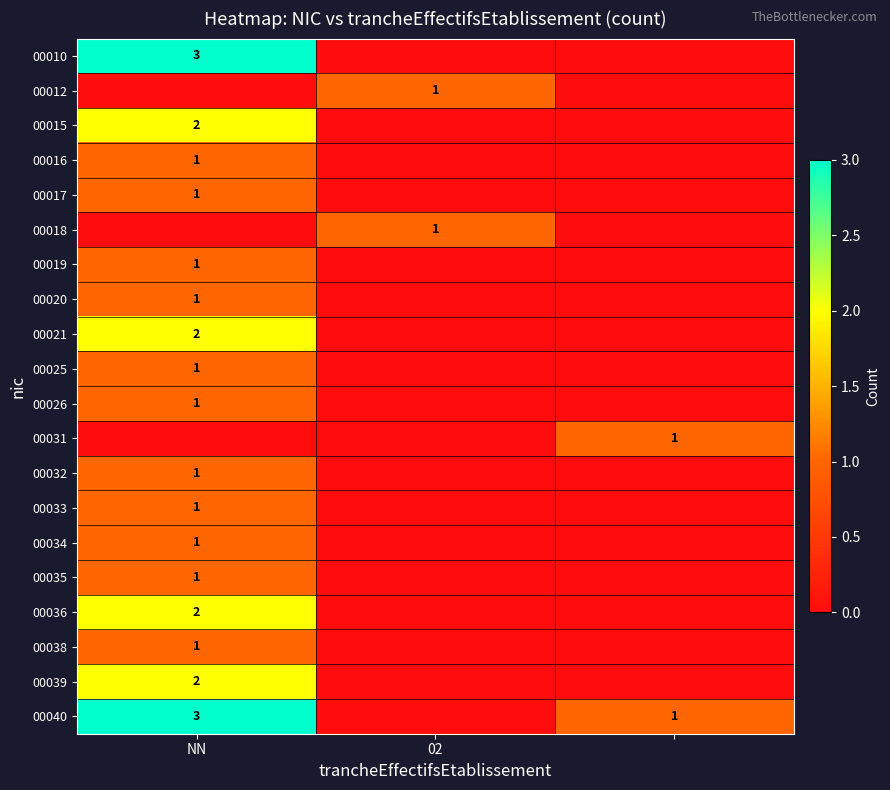

True or false: 00033 has a value of 1 at NN.

True